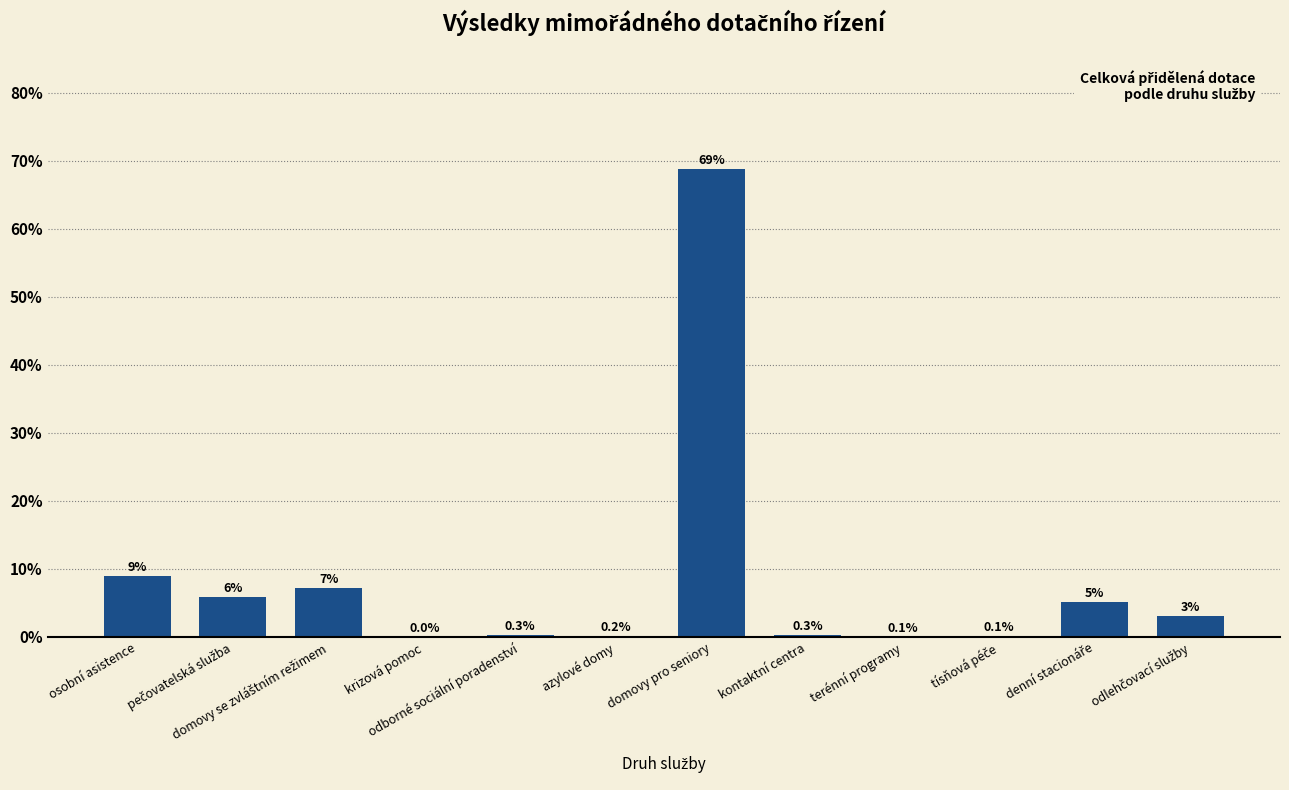

What is the approximate value at osobní asistence?

8.9